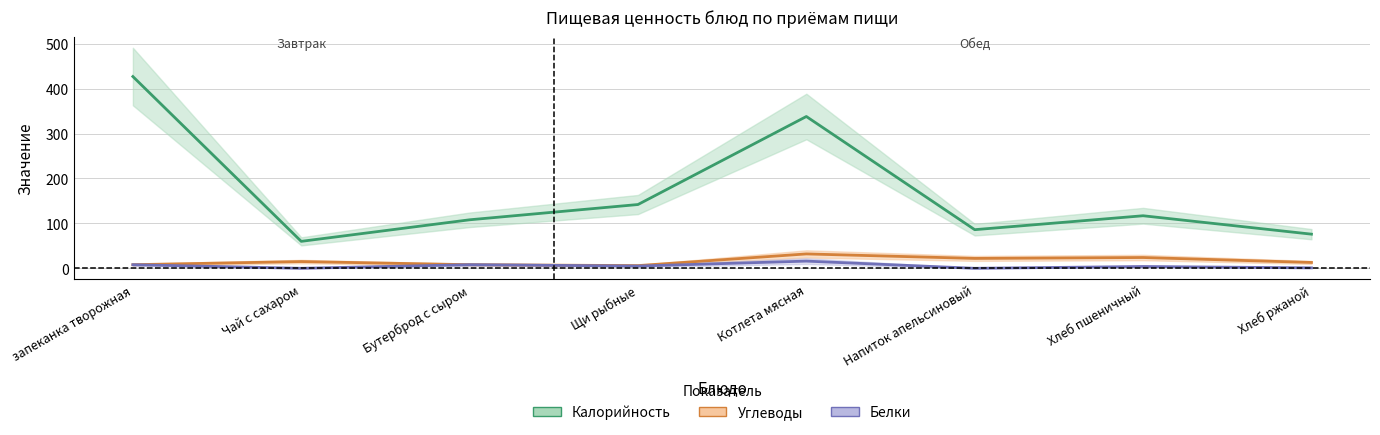

Reading right to left, what are all the values shown in this chart?

Калорийность: 76	117	86	338	142	108	60	427
Углеводы: 13	24	22	32	6	8	15	8
Белки: 1	4	0	16	5	8	0	8